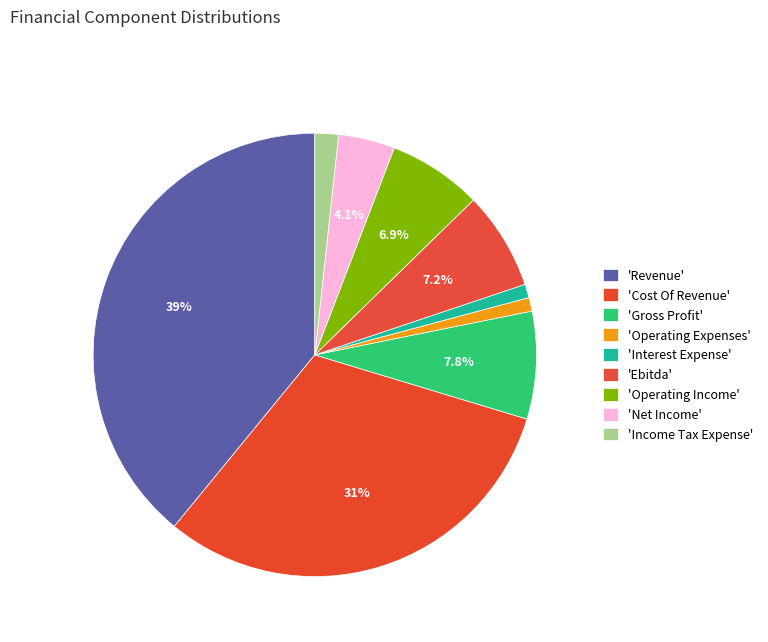

How many slices are in this pie chart?

9